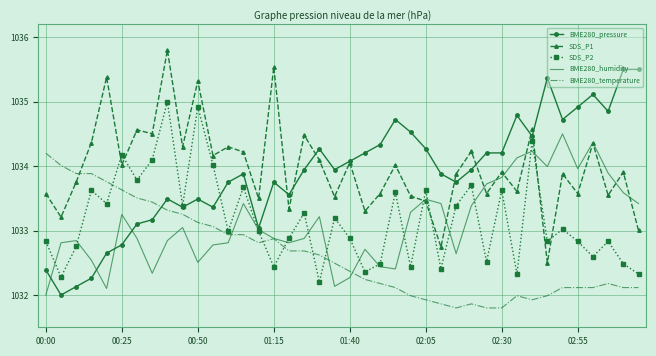

What is the lowest value of the BME280_pressure series?

1032.0